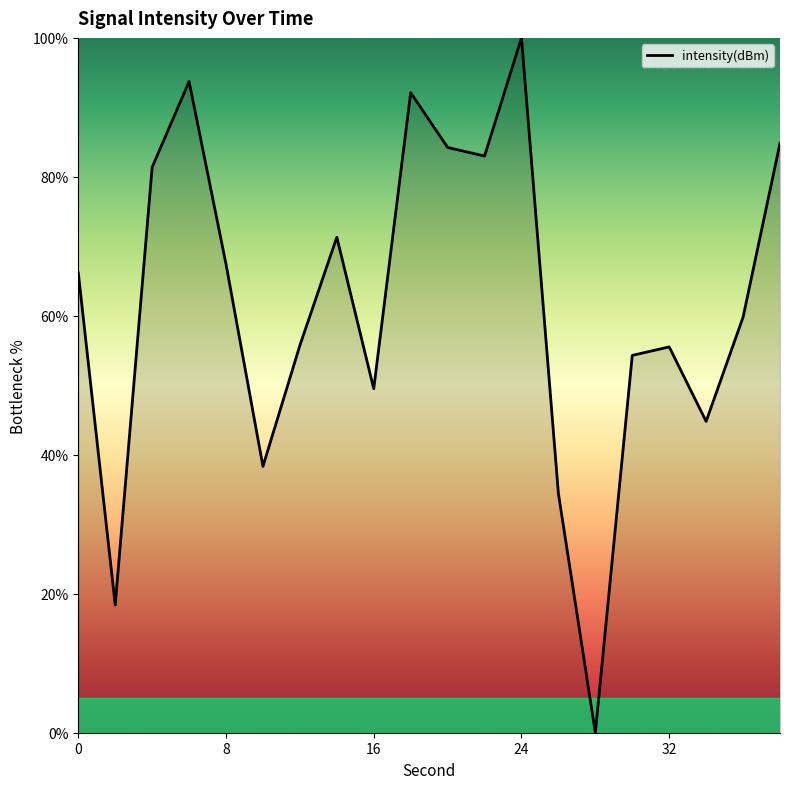

What is the maximum value shown in the chart?

100.0